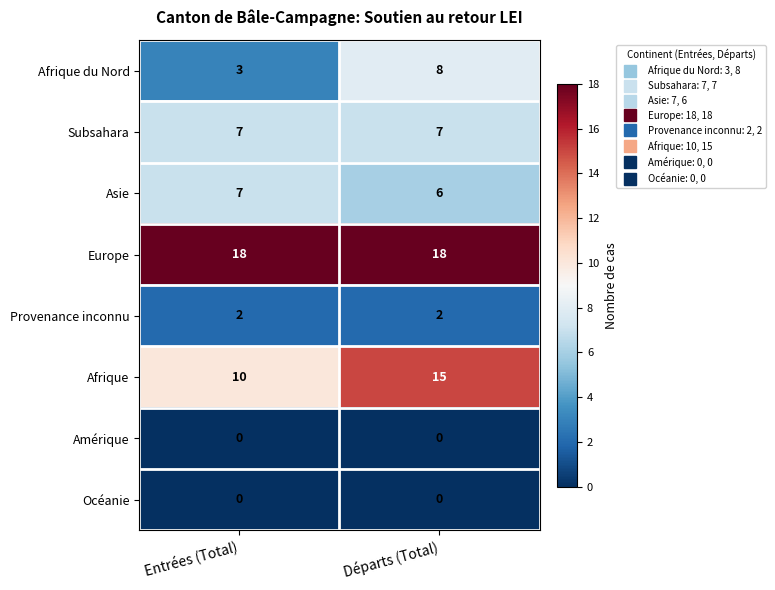

The value of Afrique du Nord at Départs (Total) is 8. True or false?

True